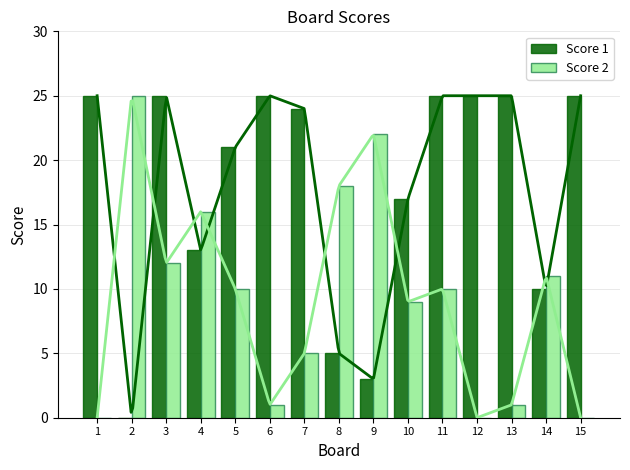

Between 10 and 11, which is larger?

11